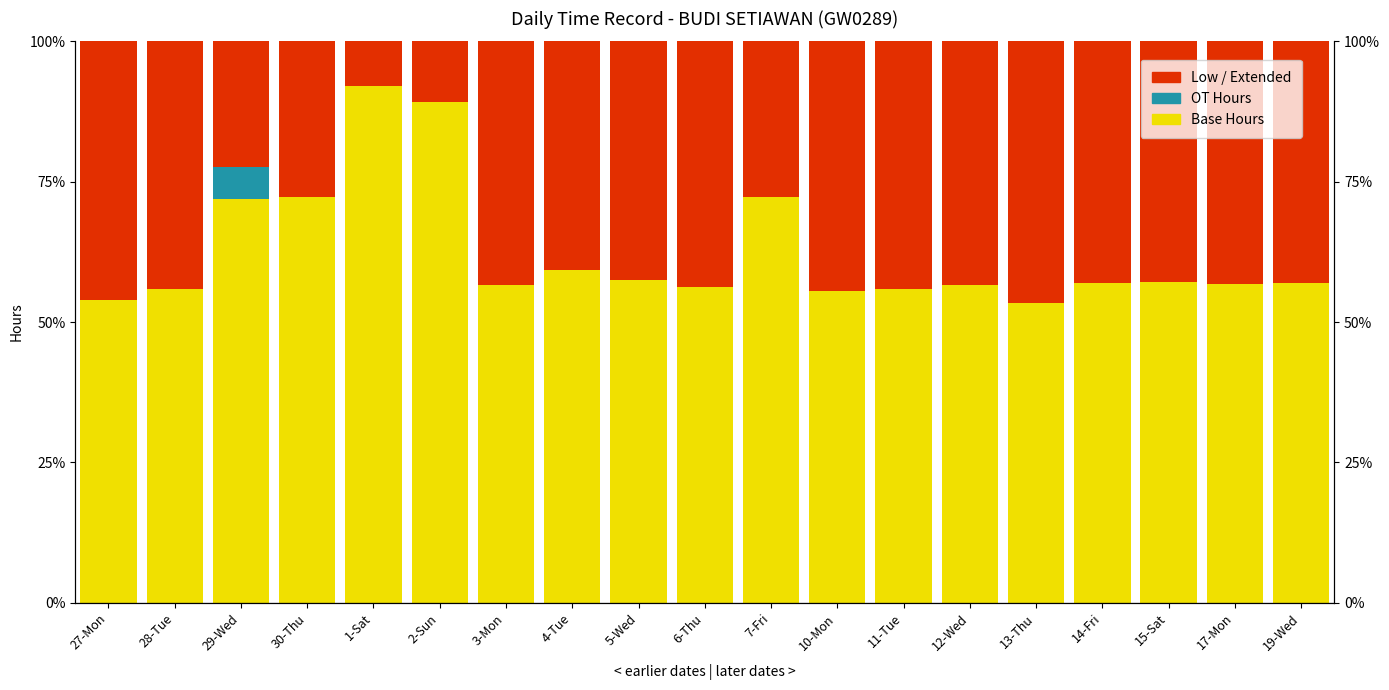

What are all the series names shown in the legend?

Base Hours, OT Hours, Low / Extended